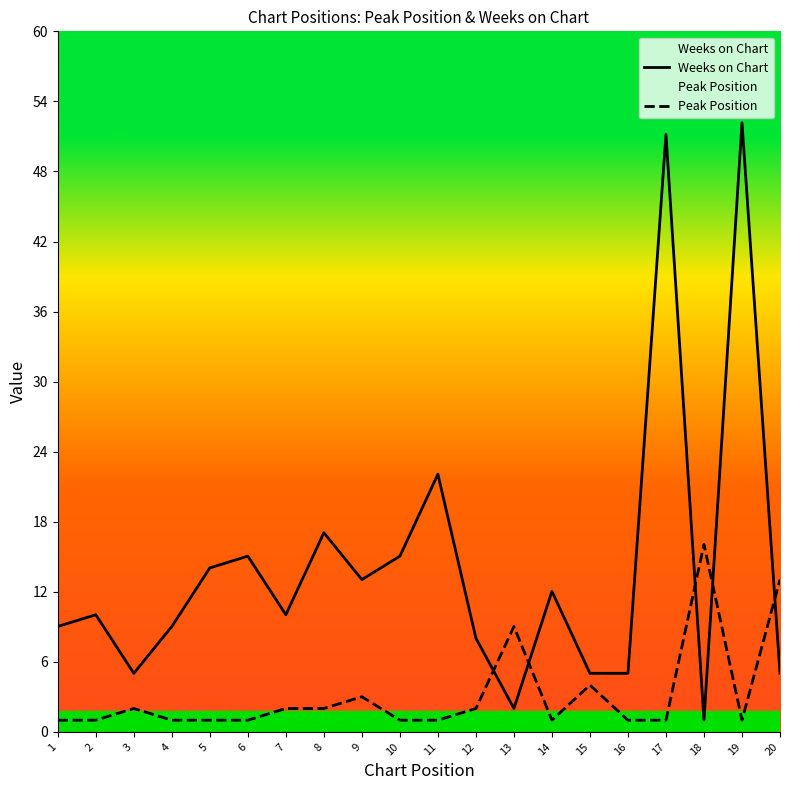

Where is Peak Position nearest to the value 8?

13